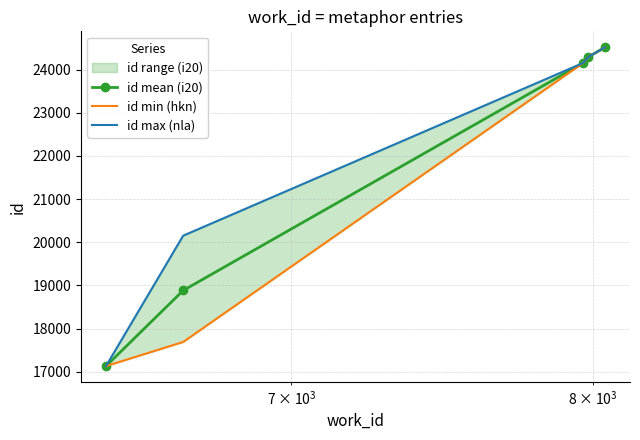

What is the minimum value for id mean (i20)?

17131.0